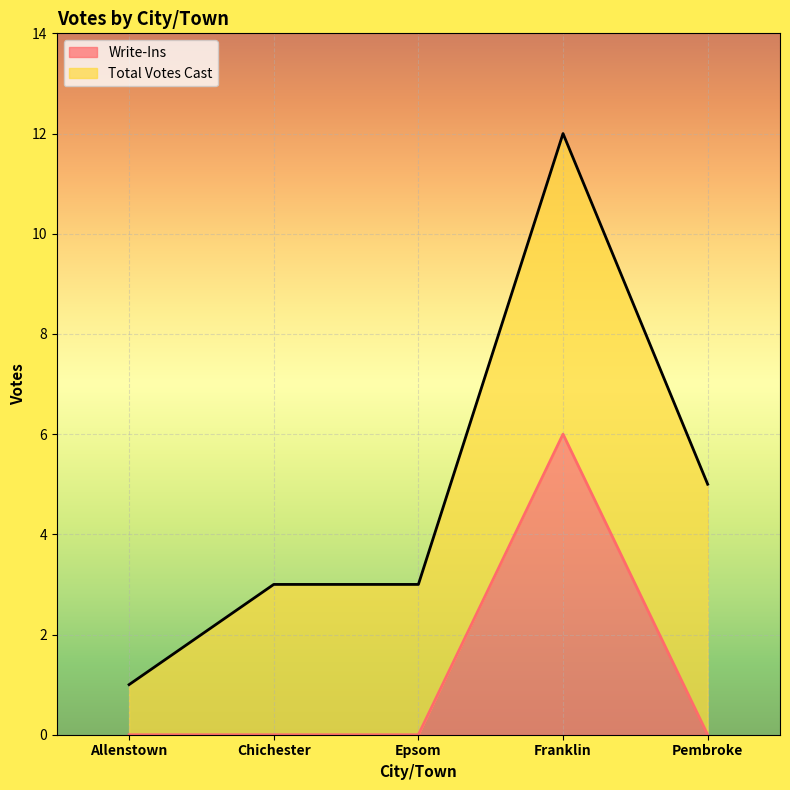

Rank the series at Franklin from lowest to highest value.

Write-Ins, Total Votes Cast